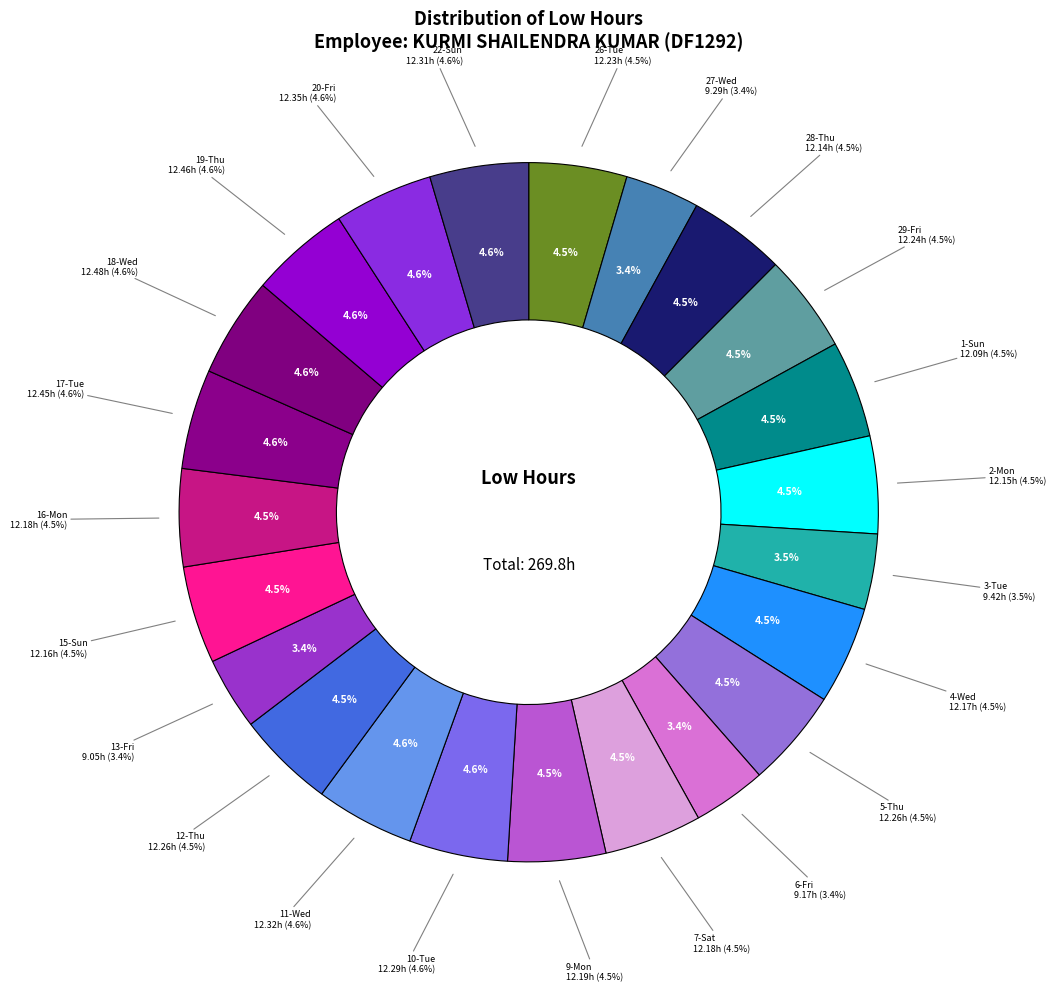

What percentage is the 18-Wed slice, to the nearest percent?

5%